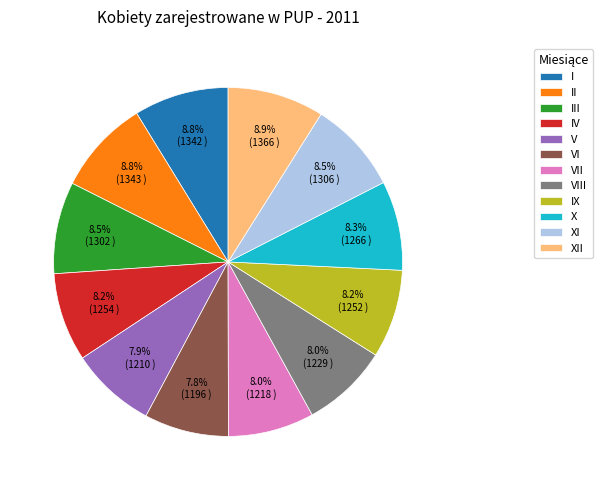

What is the ratio of the value at V to the value at I?

0.9